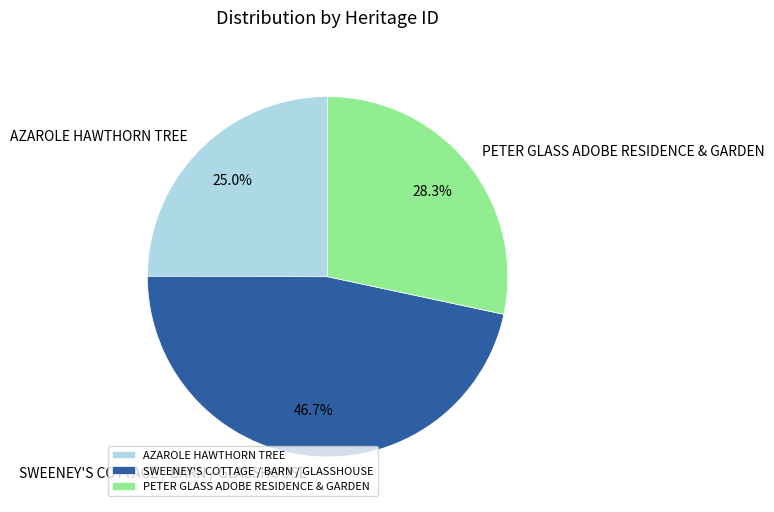

Which slice is the largest?

SWEENEY'S COTTAGE / BARN / GLASSHOUSE